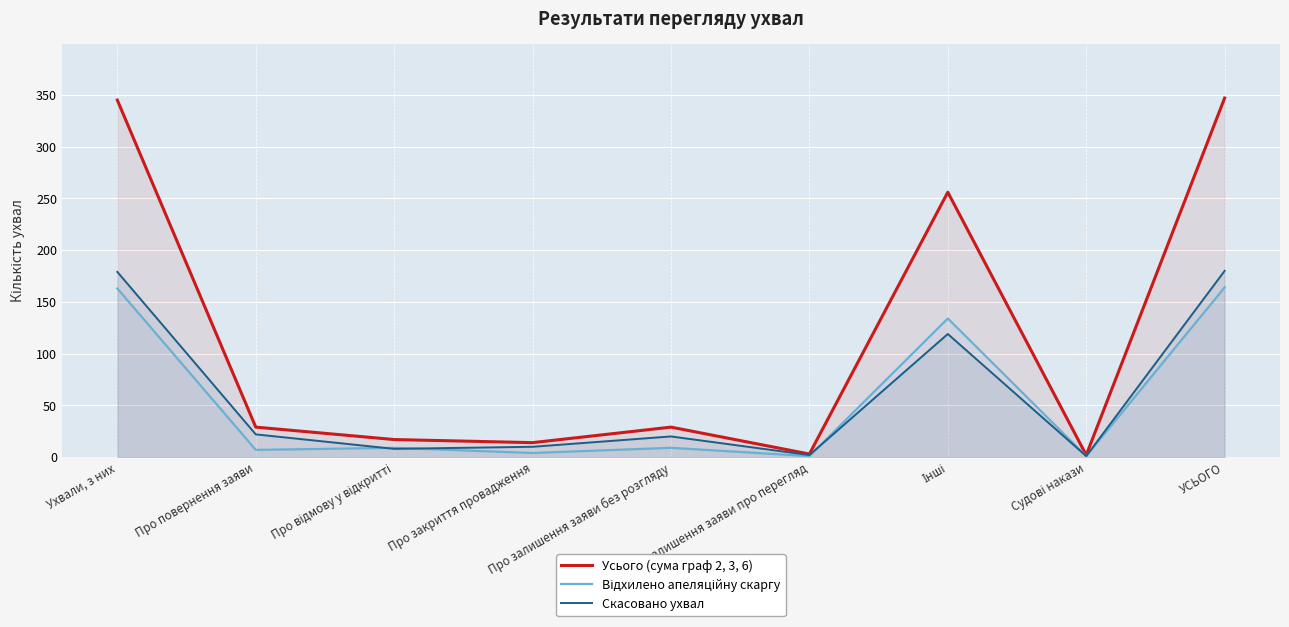

At which label does Відхилено апеляційну скаргу first exceed 9?

Ухвали, з них